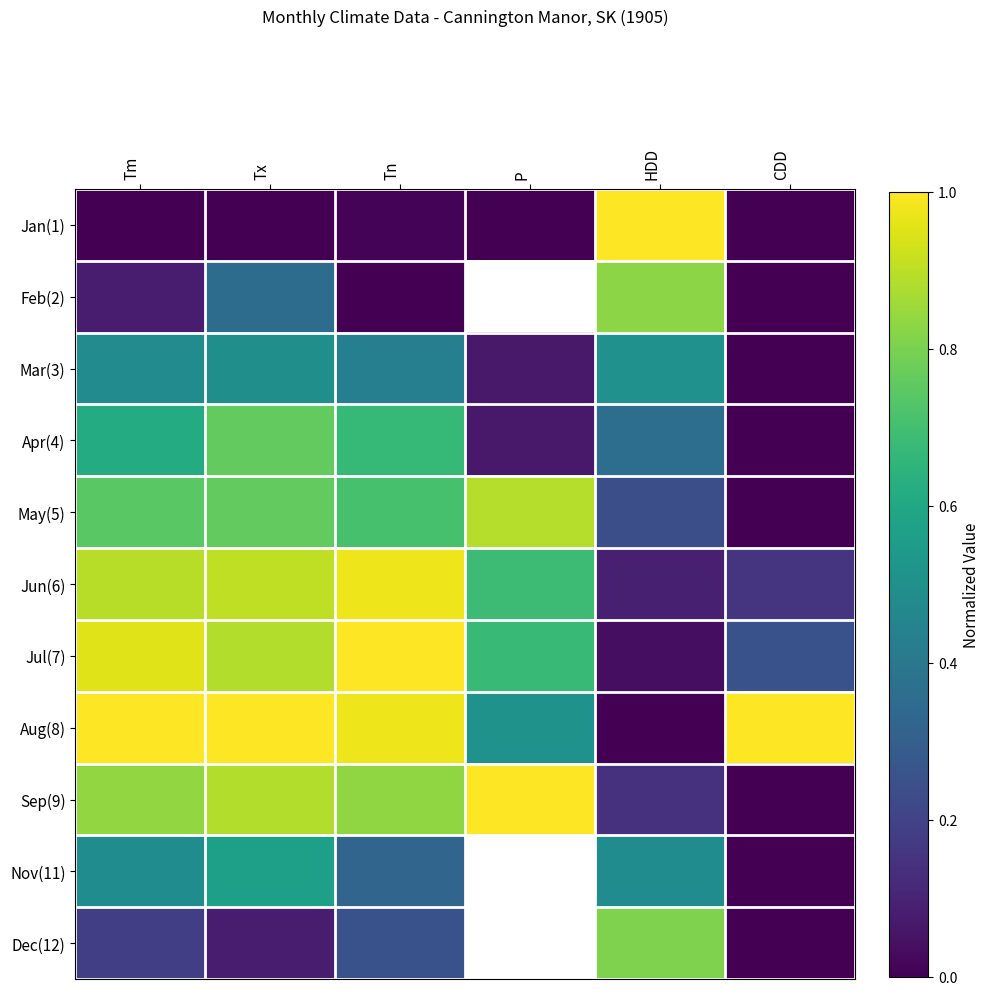

What is the difference between the maximum and minimum values in the Nov(11) series?

0.6